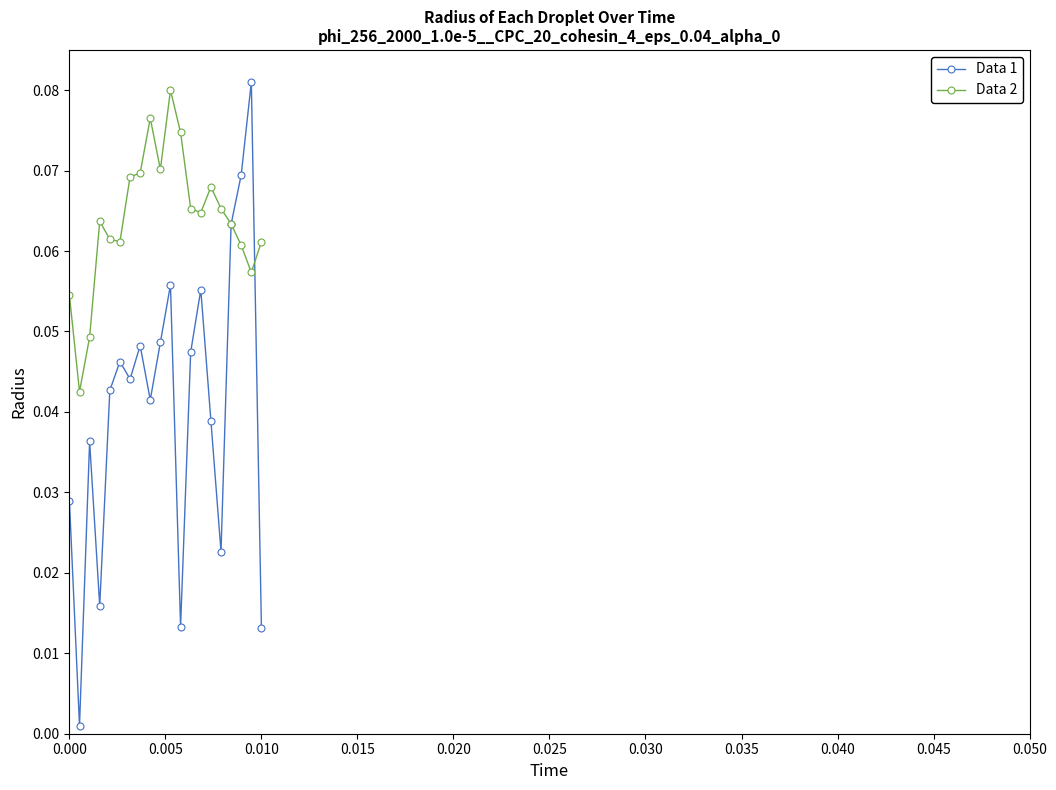

How many times do Data 1 and Data 2 cross each other?

2